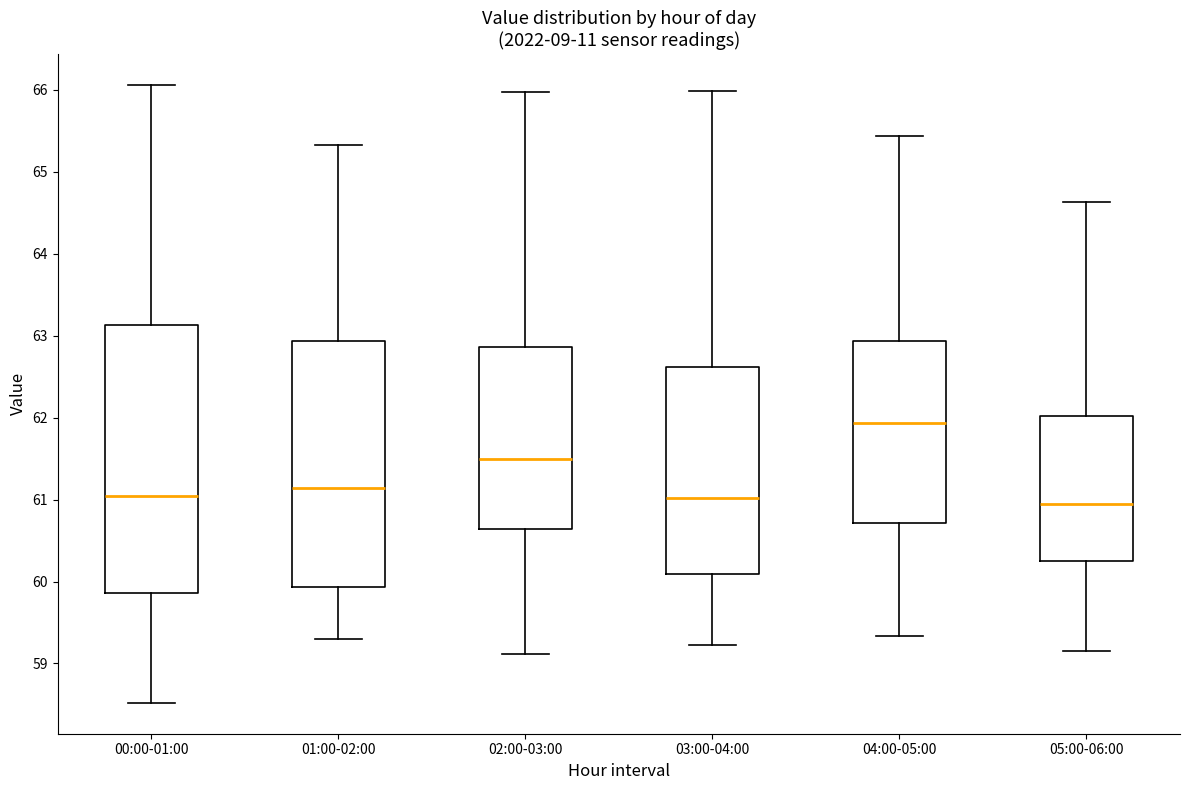

Where does the lower whisker of the box for 01:00-02:00 end on the y-axis? The values are not printed on the chart, so give them approximately, as read against the axis.

59.3